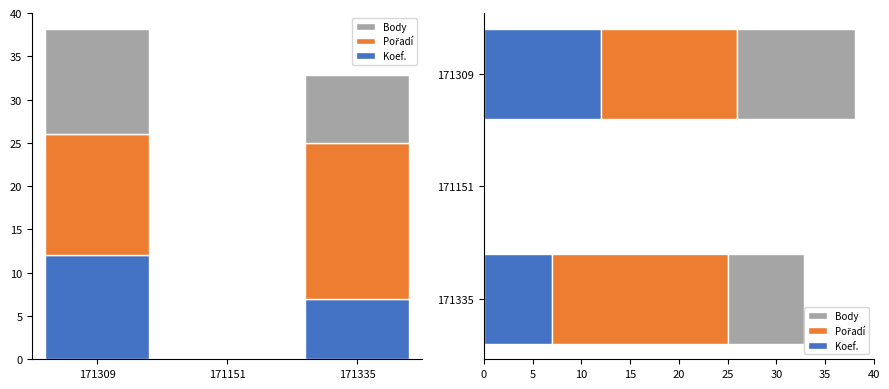

Reading left to right, transcribe all the data shown in this chart.

Koef.: 12.0	0.0	7.0
Pořadí: 14.0	0.0	18.0
Body: 12.1	0.0	7.9